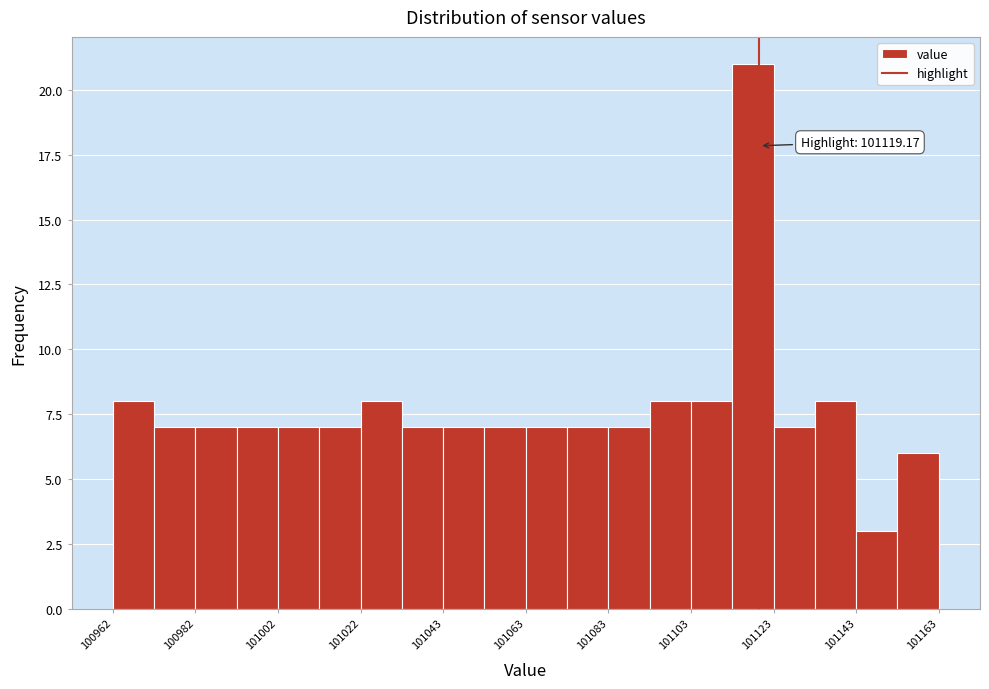

Read against the x-axis, roughly where is the centre of the tallest bar?

101120